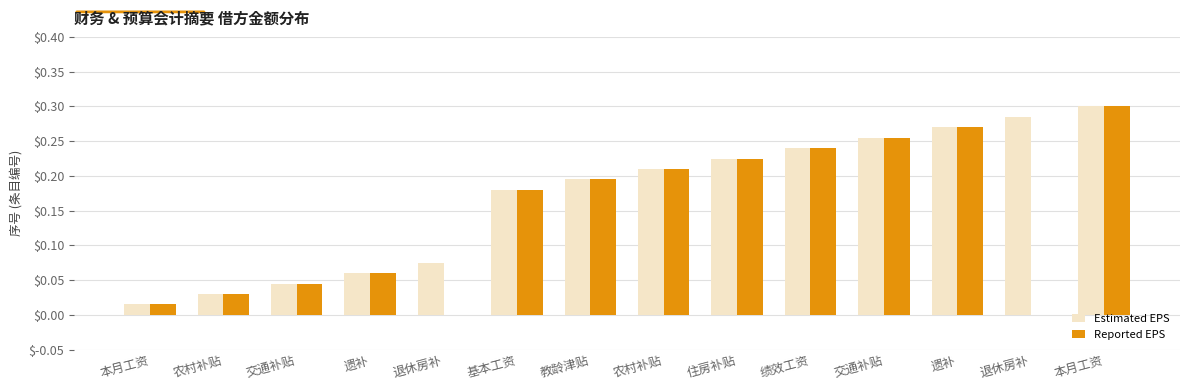

Are the bars grouped side by side (vs. stacked)?

Yes